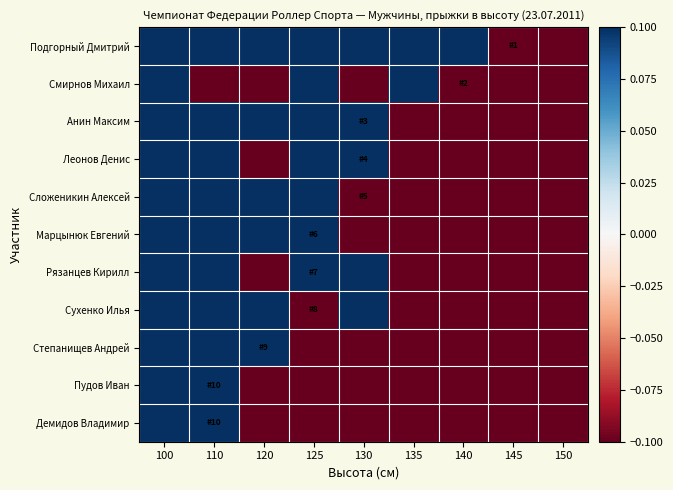

Which series has the largest range (max minus min)?

Подгорный Дмитрий